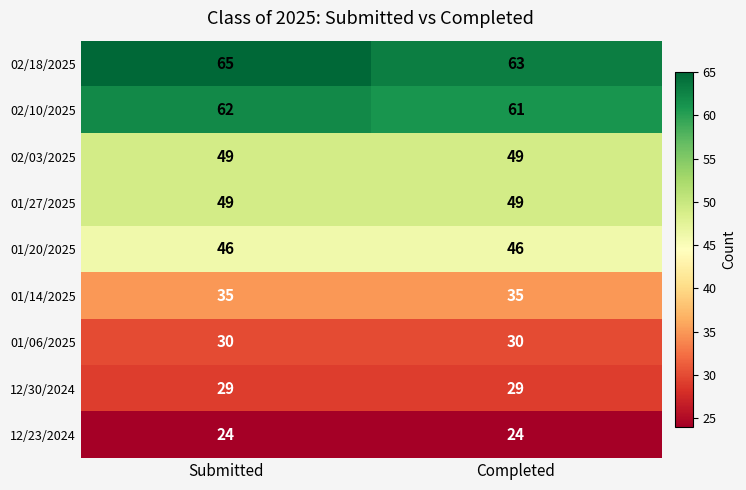

Which series has the largest total across all categories?

02/18/2025